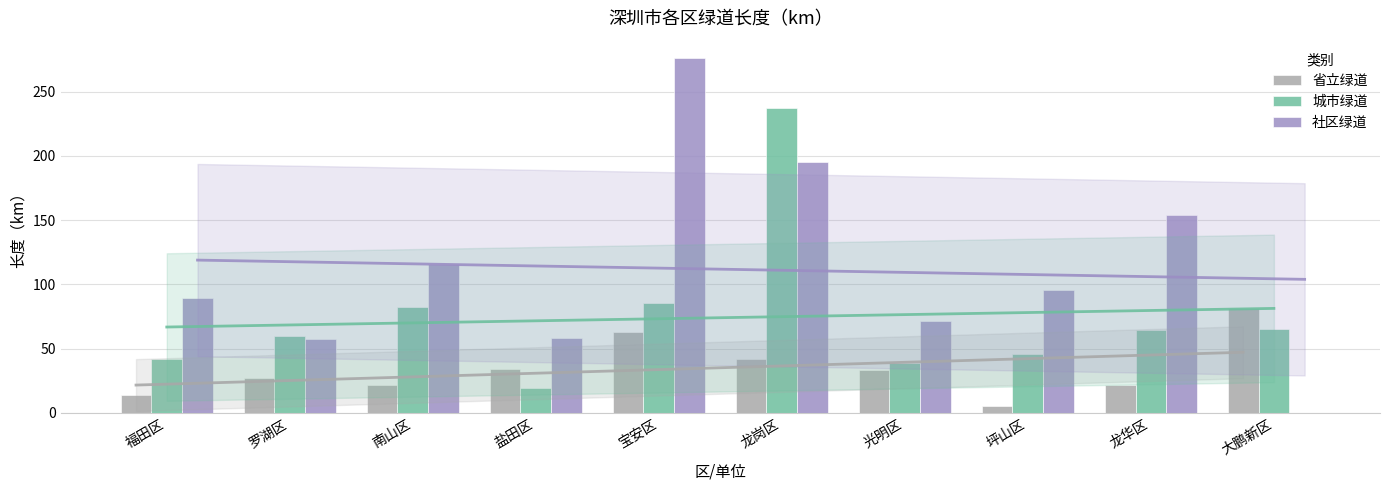

Which series has the largest total across all categories?

社区绿道